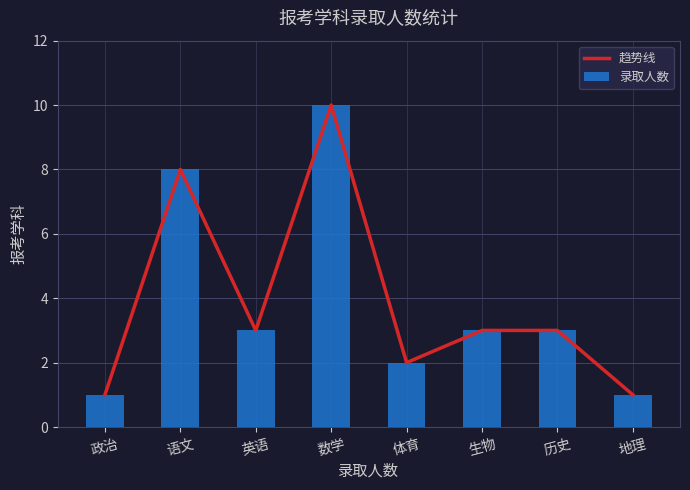

At which label does 趋势线 reach its minimum?

政治